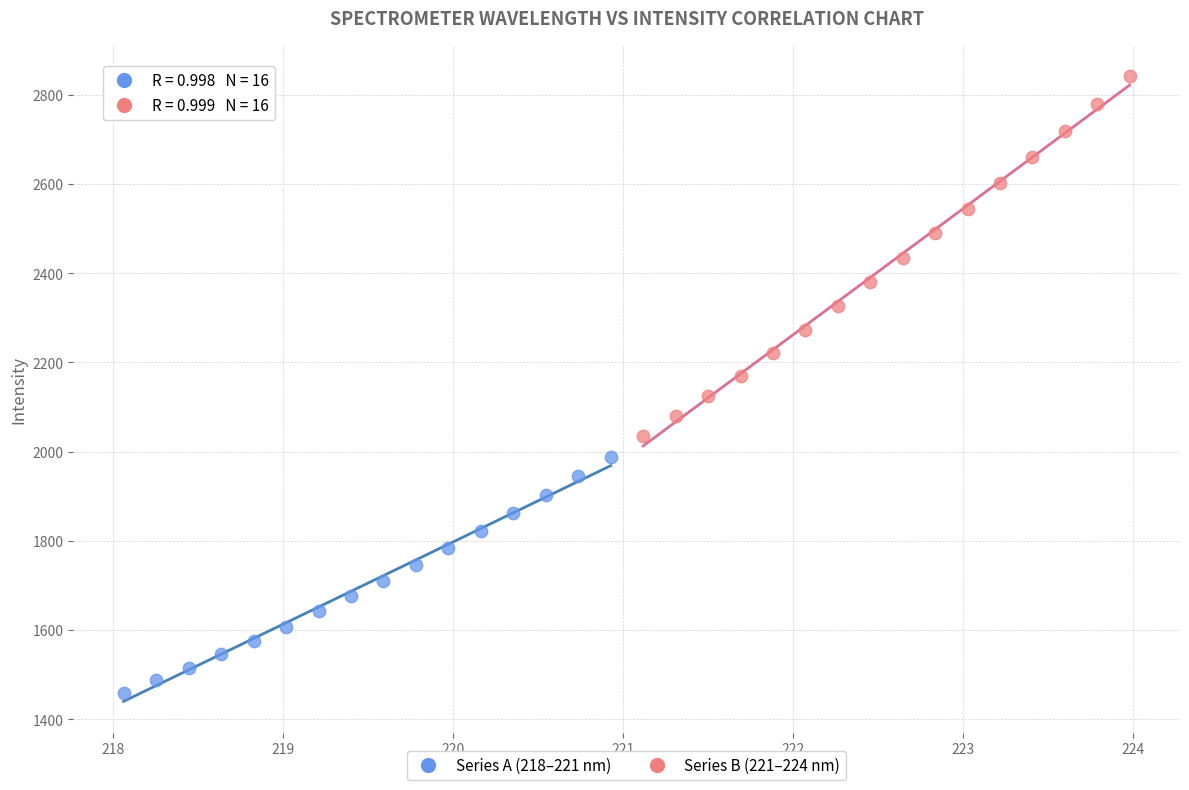

Which series contains the highest Y value?

Series B (221–224 nm)